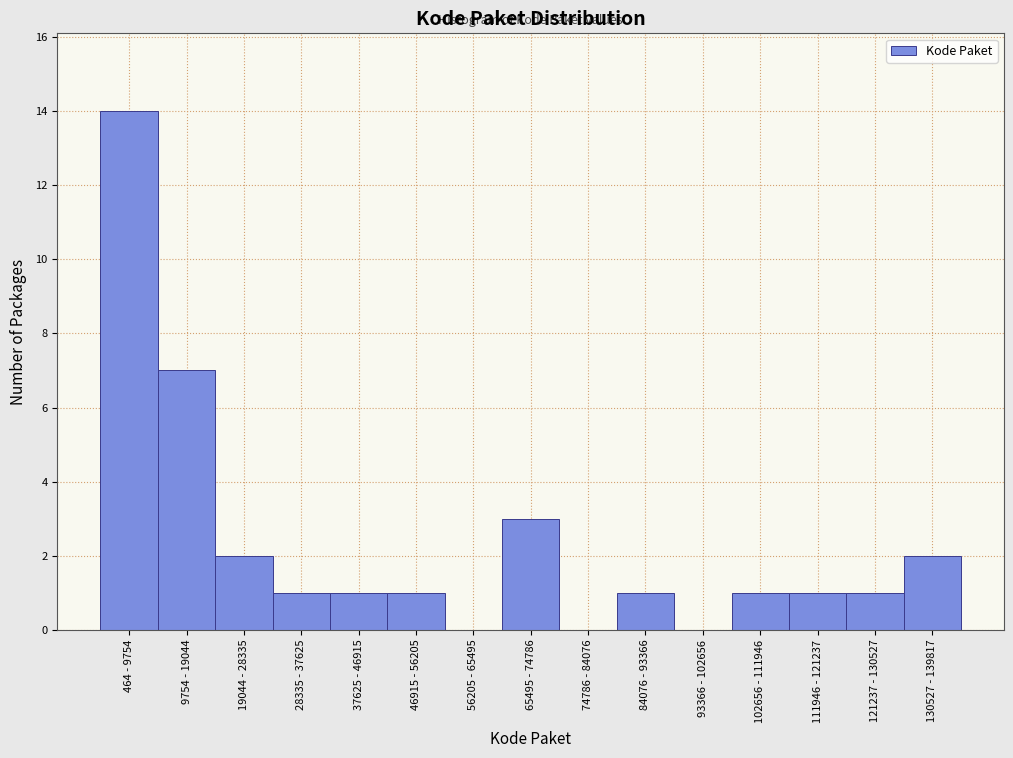

Reading left to right, transcribe all the data shown in this chart.

464 - 9754=14	9754 - 19044=7	19044 - 28335=2	28335 - 37625=1	37625 - 46915=1	46915 - 56205=1	56205 - 65495=0	65495 - 74786=3	74786 - 84076=0	84076 - 93366=1	93366 - 102656=0	102656 - 111946=1	111946 - 121237=1	121237 - 130527=1	130527 - 139817=2